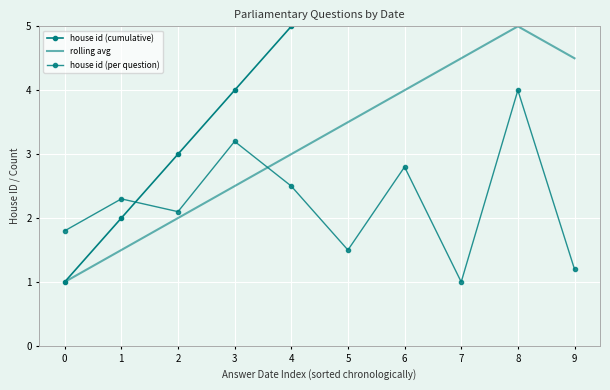

Reading left to right, what are all the values shown in this chart?

house id (cumulative): 0=1.0	1=2.0	2=3.0	3=4.0	4=5.0	5=6.0	6=7.0	7=8.0	8=9.0	9=10.0
rolling avg: 0=1.0	1=1.5	2=2.0	3=2.5	4=3.0	5=3.5	6=4.0	7=4.5	8=5.0	9=4.5
house id (per question): 0=1.8	1=2.3	2=2.1	3=3.2	4=2.5	5=1.5	6=2.8	7=1.0	8=4.0	9=1.2